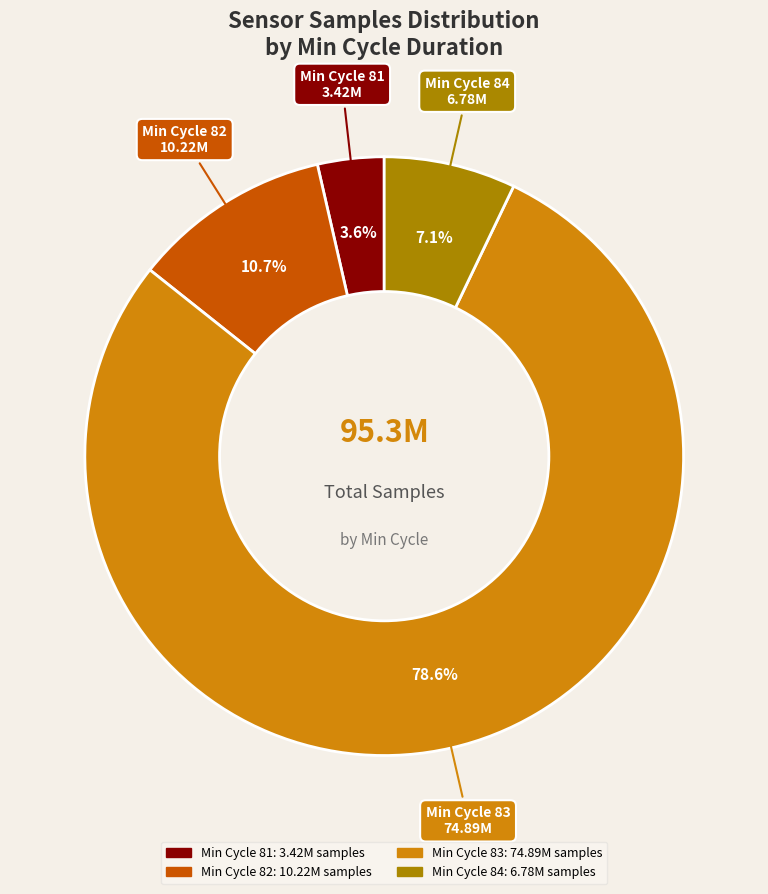

To the nearest percent, what is the average slice percentage?

25%